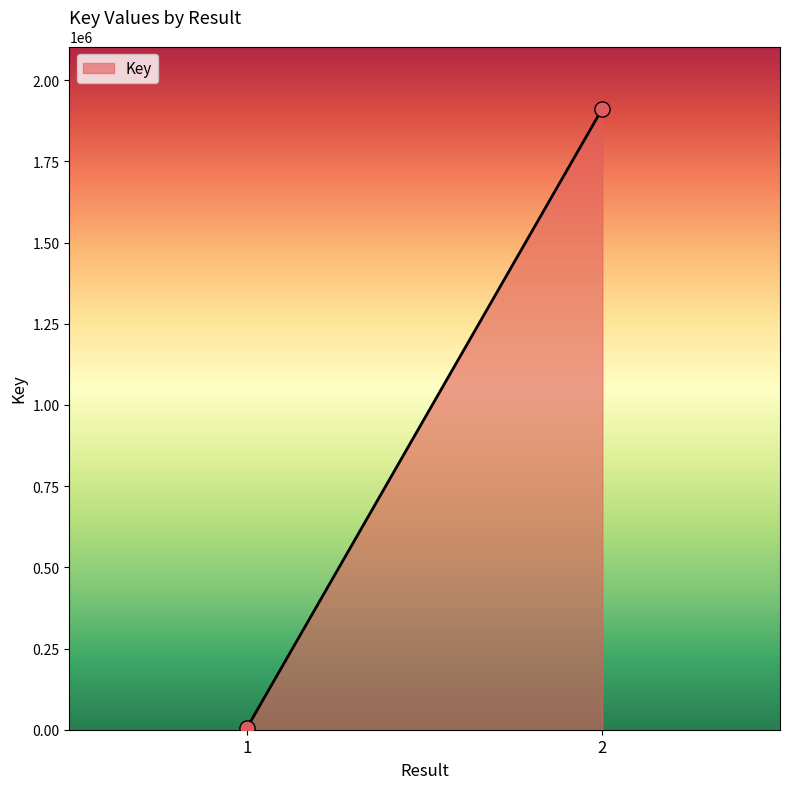

What is the range of Y values (max minus min)?

1906412